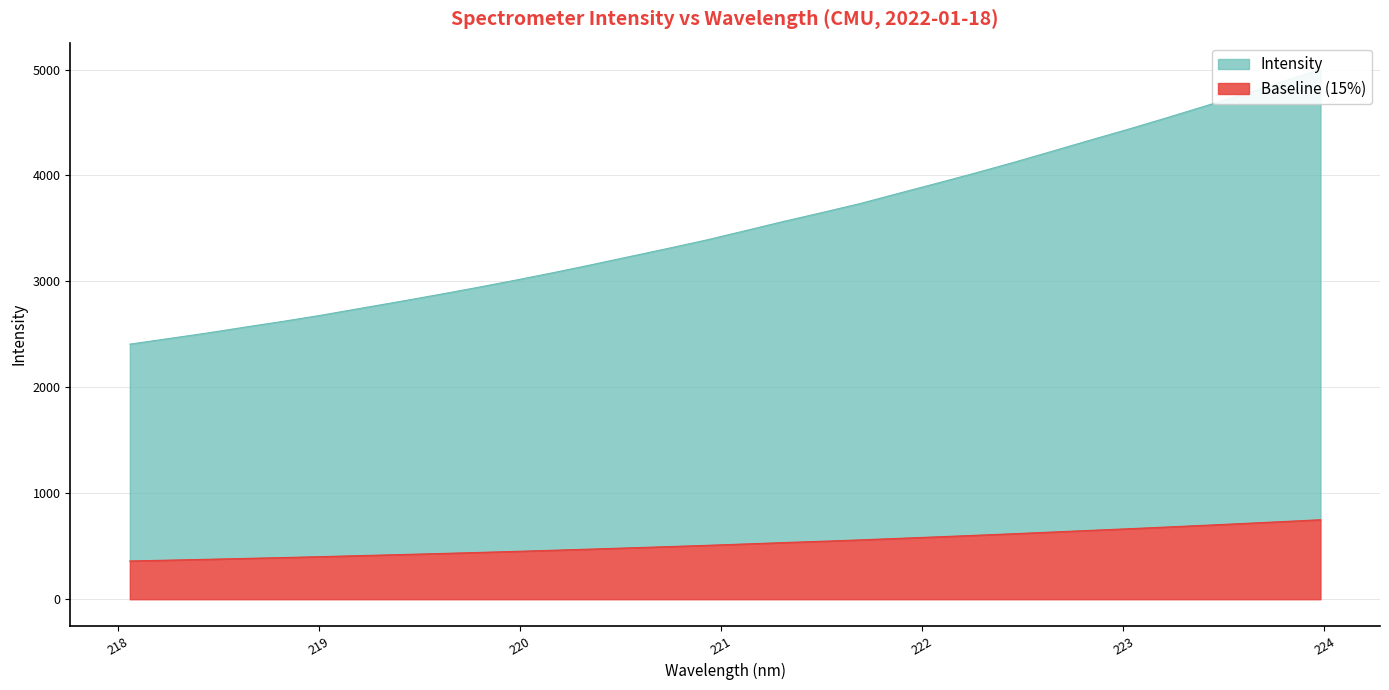

List the labels in order of value, largest first.

223.9802, 223.7895, 223.5987, 223.408, 223.2172, 223.0264, 222.8355, 222.6447, 222.4538, 222.263, 222.0721, 221.8812, 221.6902, 221.4993, 221.3083, 221.1174, 220.9264, 220.7354, 220.5444, 220.3533, 220.1623, 219.9712, 219.7801, 219.589, 219.3979, 219.2067, 219.0156, 218.8244, 218.6332, 218.442, 218.2508, 218.0596